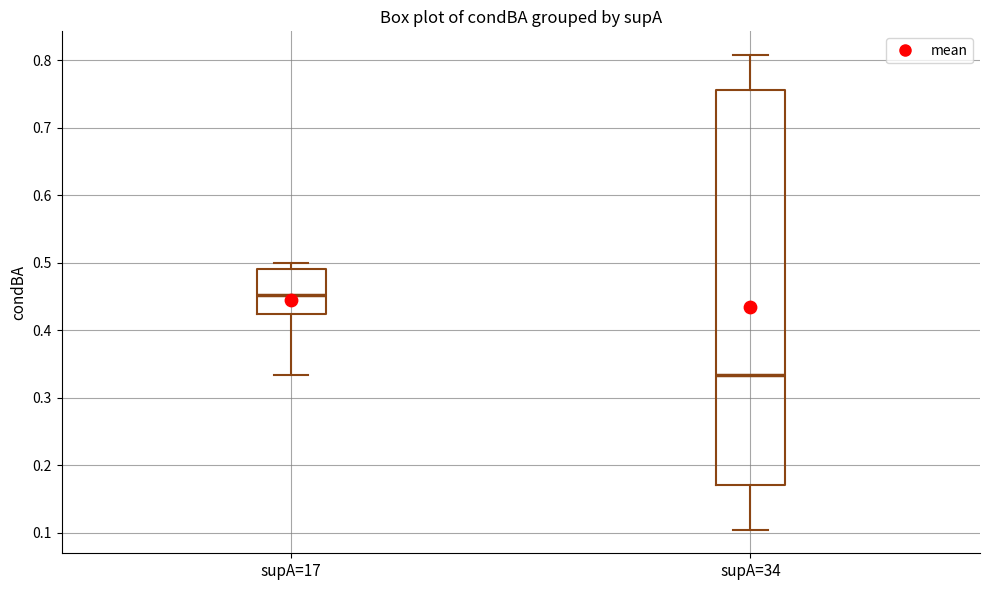

Comparing the boxes themselves (not the whiskers), which one is the tallest?

supA=34